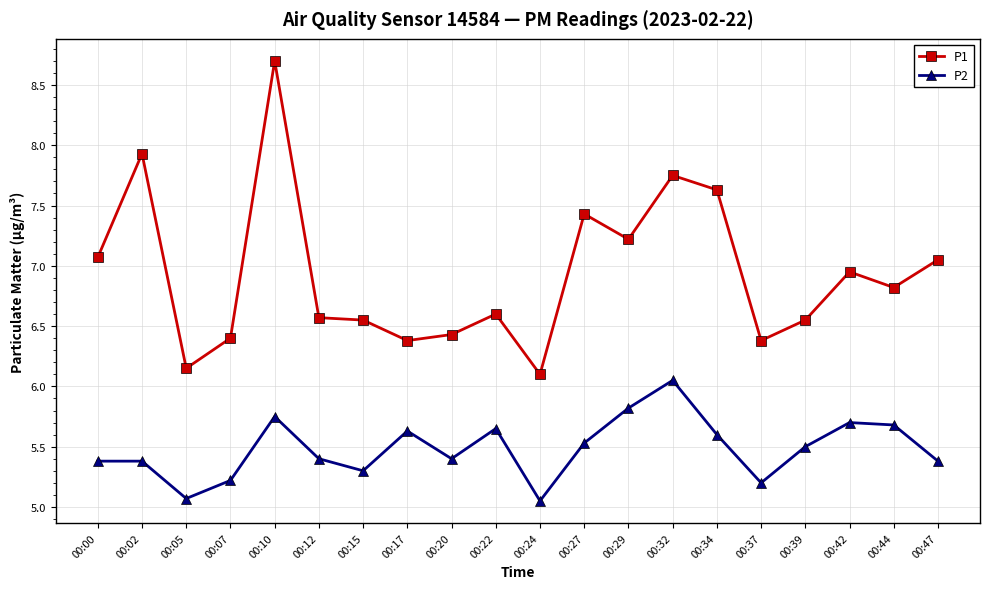

What is the sum of all P1 values?

138.7